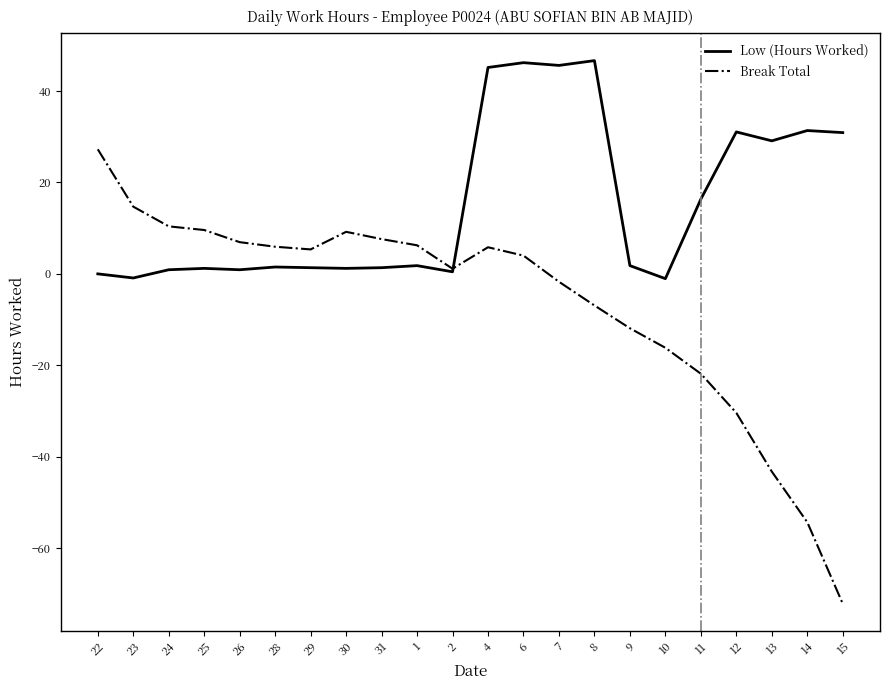

What is the difference between the second highest and minimum values in the Break Total series?

86.9